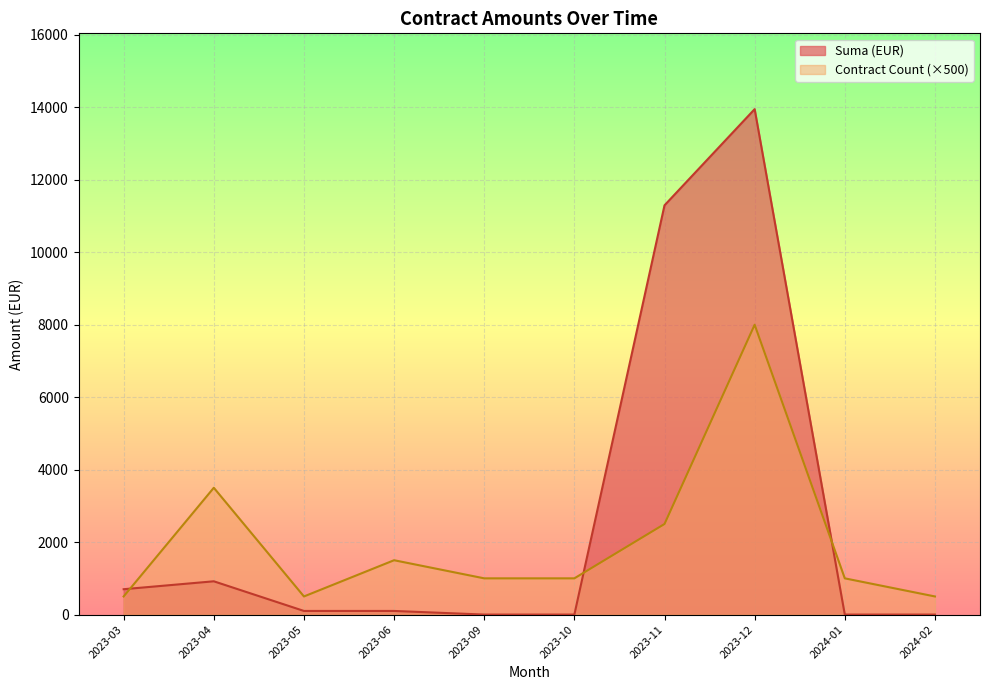

What is the greatest value displayed?

13950.0